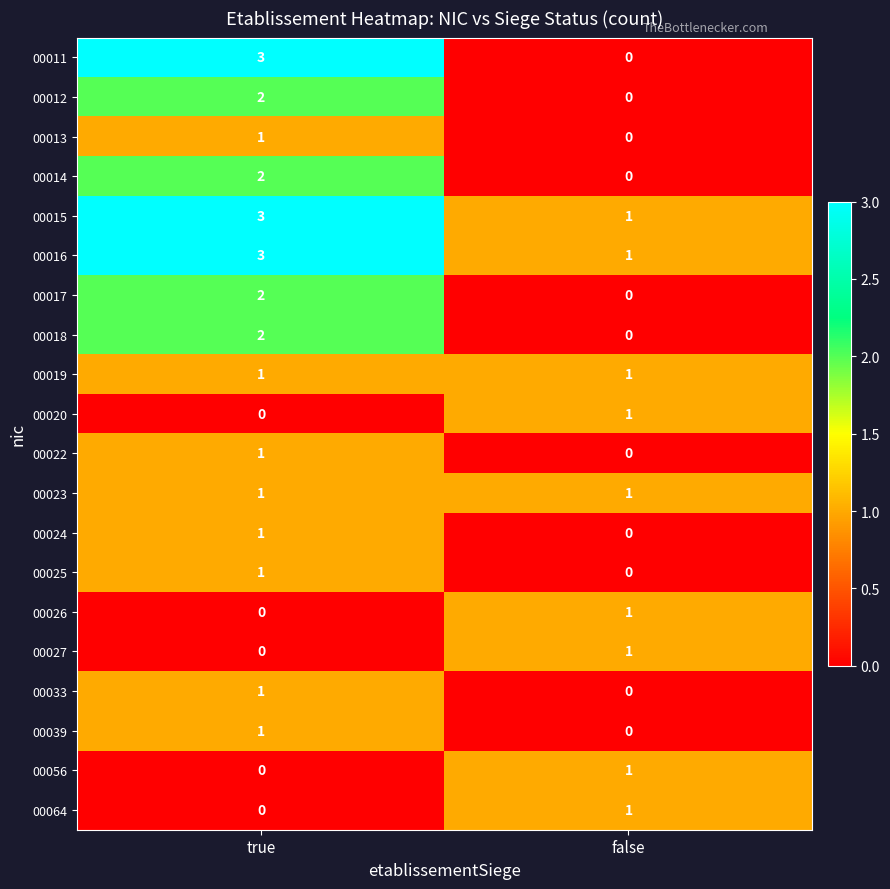

At which label is 00026 closest to 0?

true